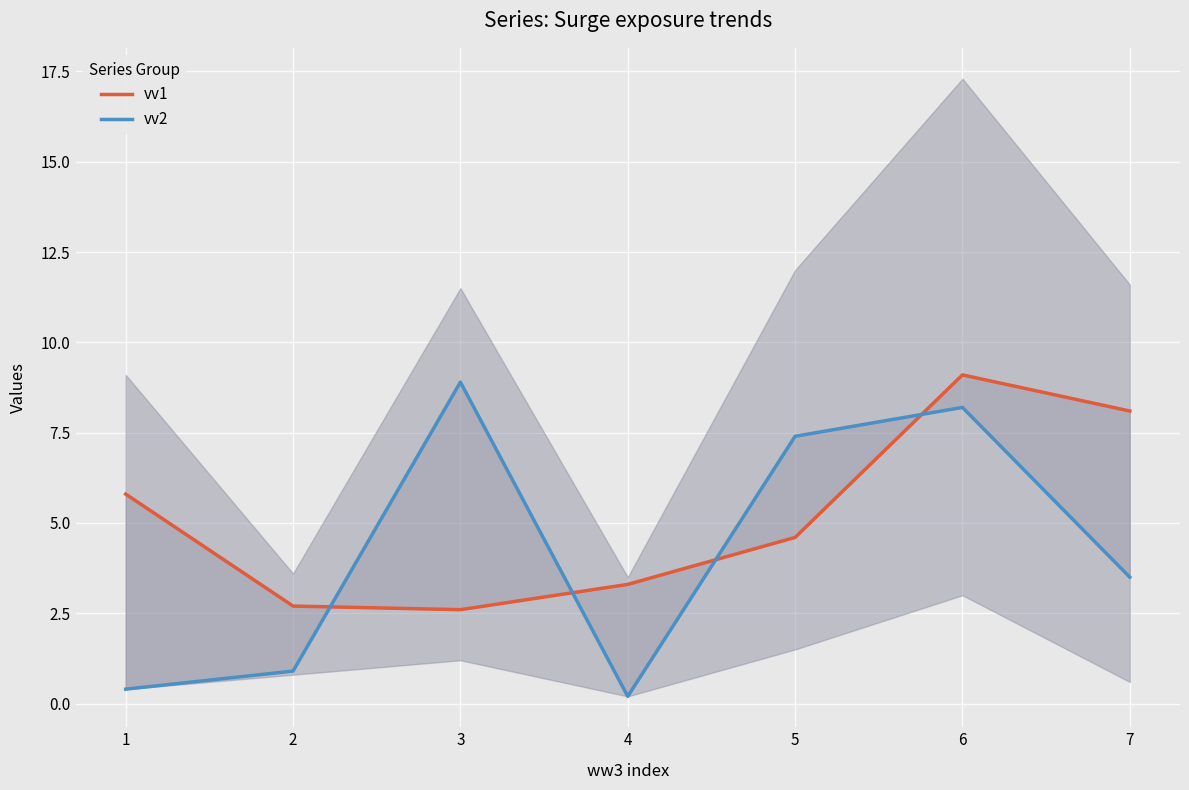

How many intersections are there between vv2 and vv1?

4